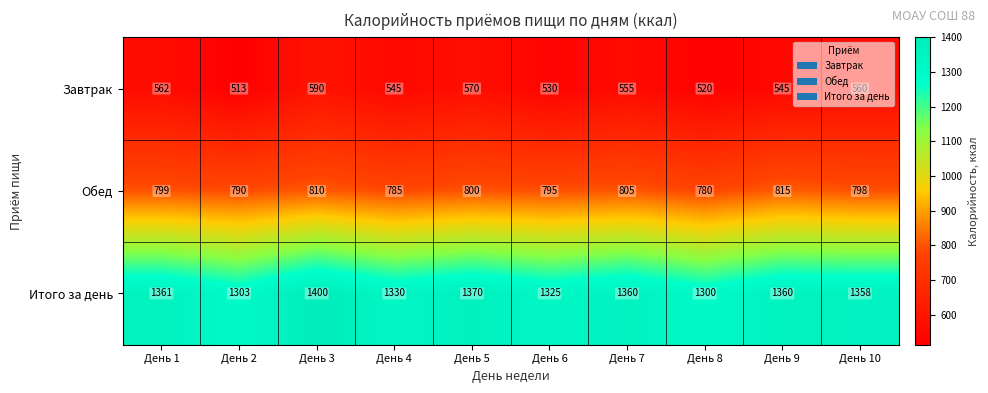

Where is Итого за день nearest to the value 1350?

День 10